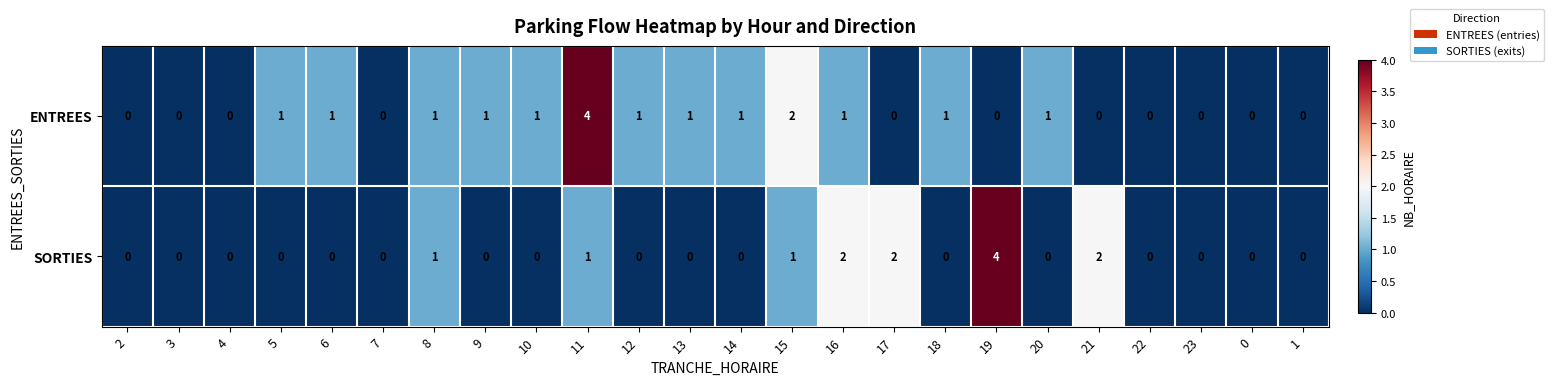

How many data points does each series have?

24